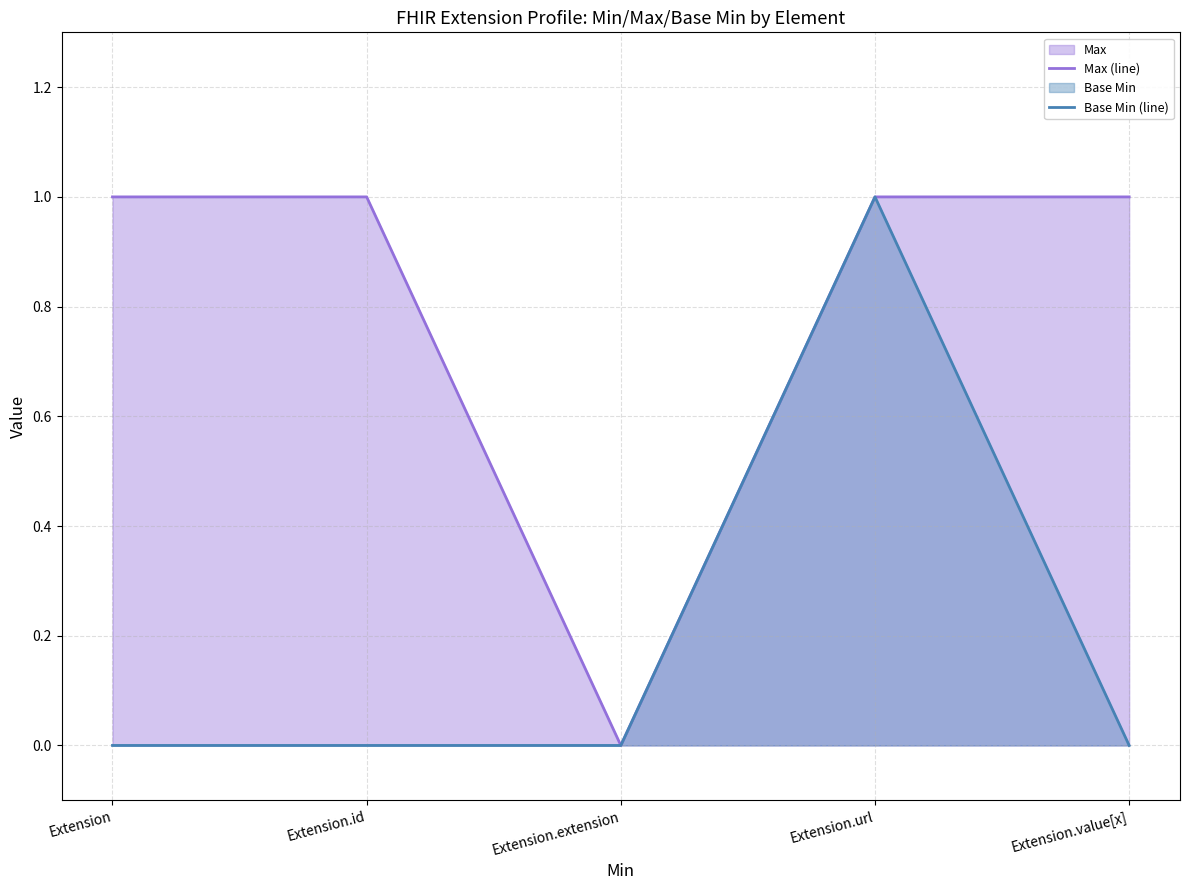

True or false: Max (line) has more than 0 interior local peaks.

False